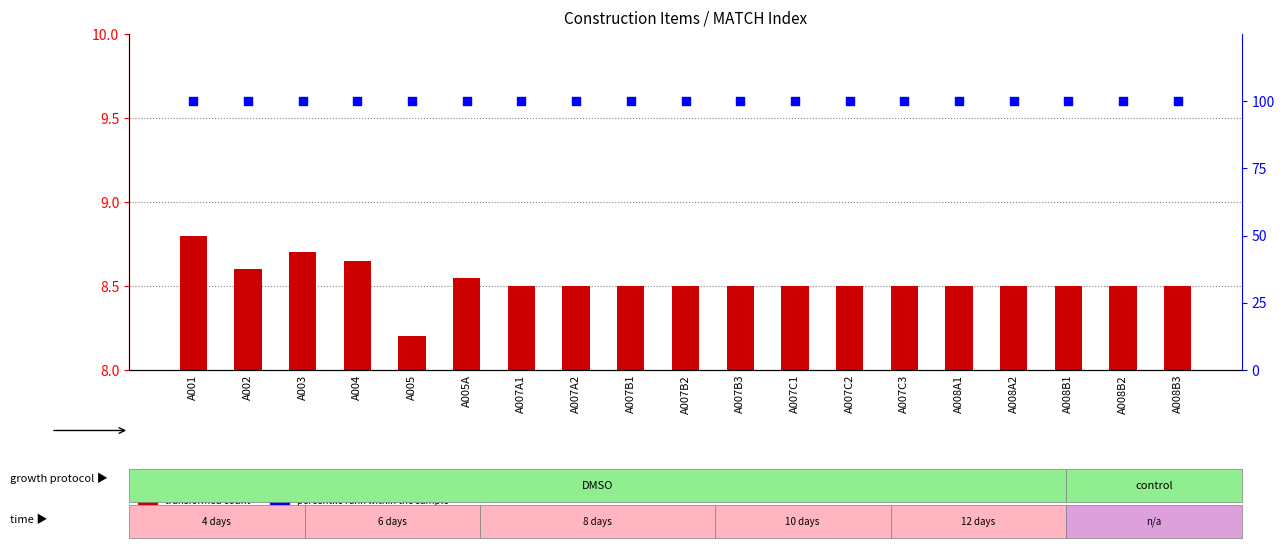

What are all the series names shown in the legend?

transformed count, percentile rank within the sample